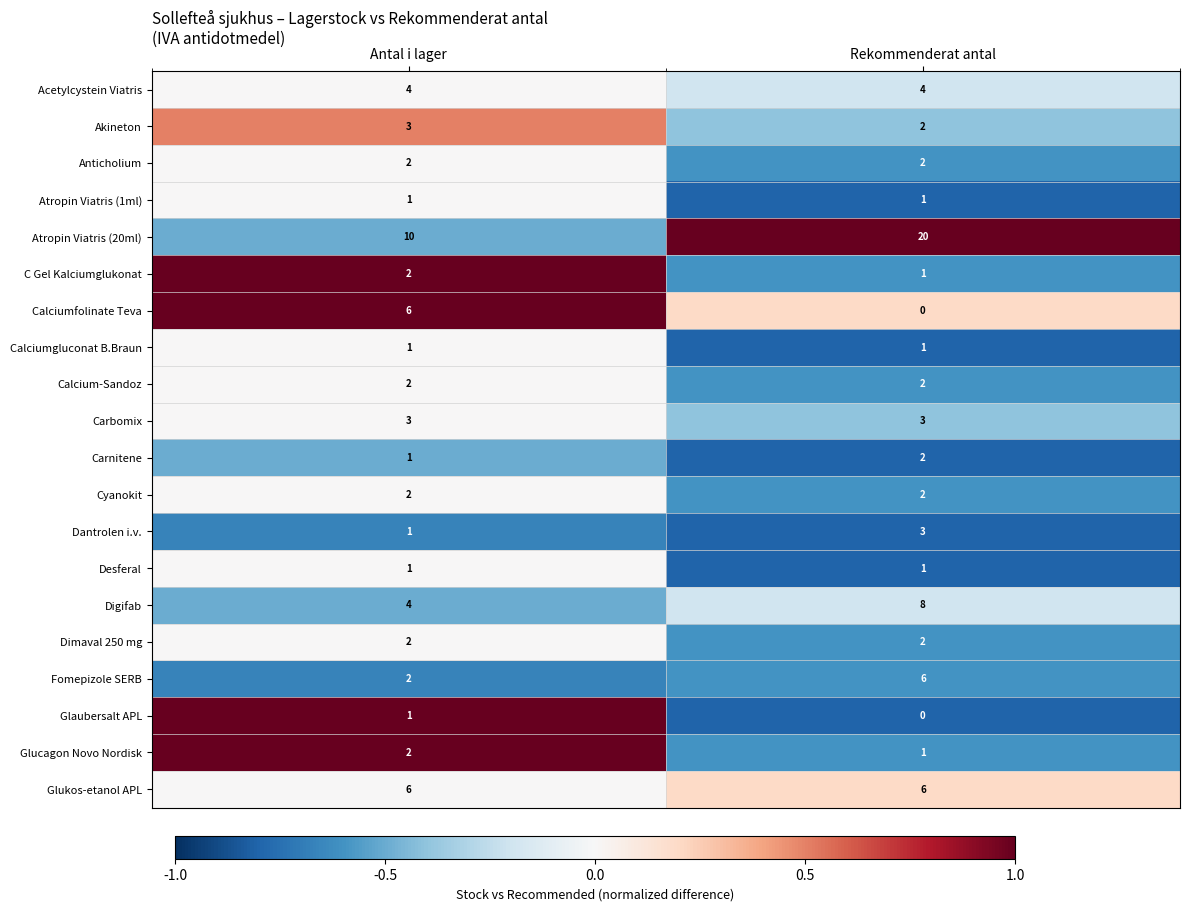

Is it true that Carbomix equals 4 at Antal i lager?

False